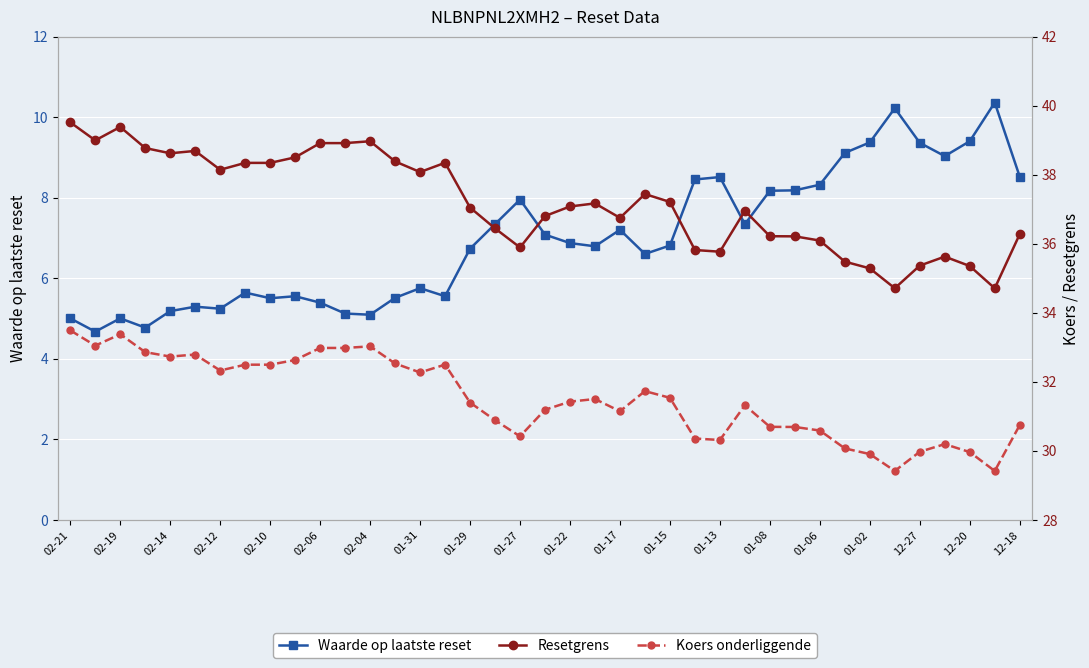

How many interior local peaks does the Waarde op laatste reset series have?

10